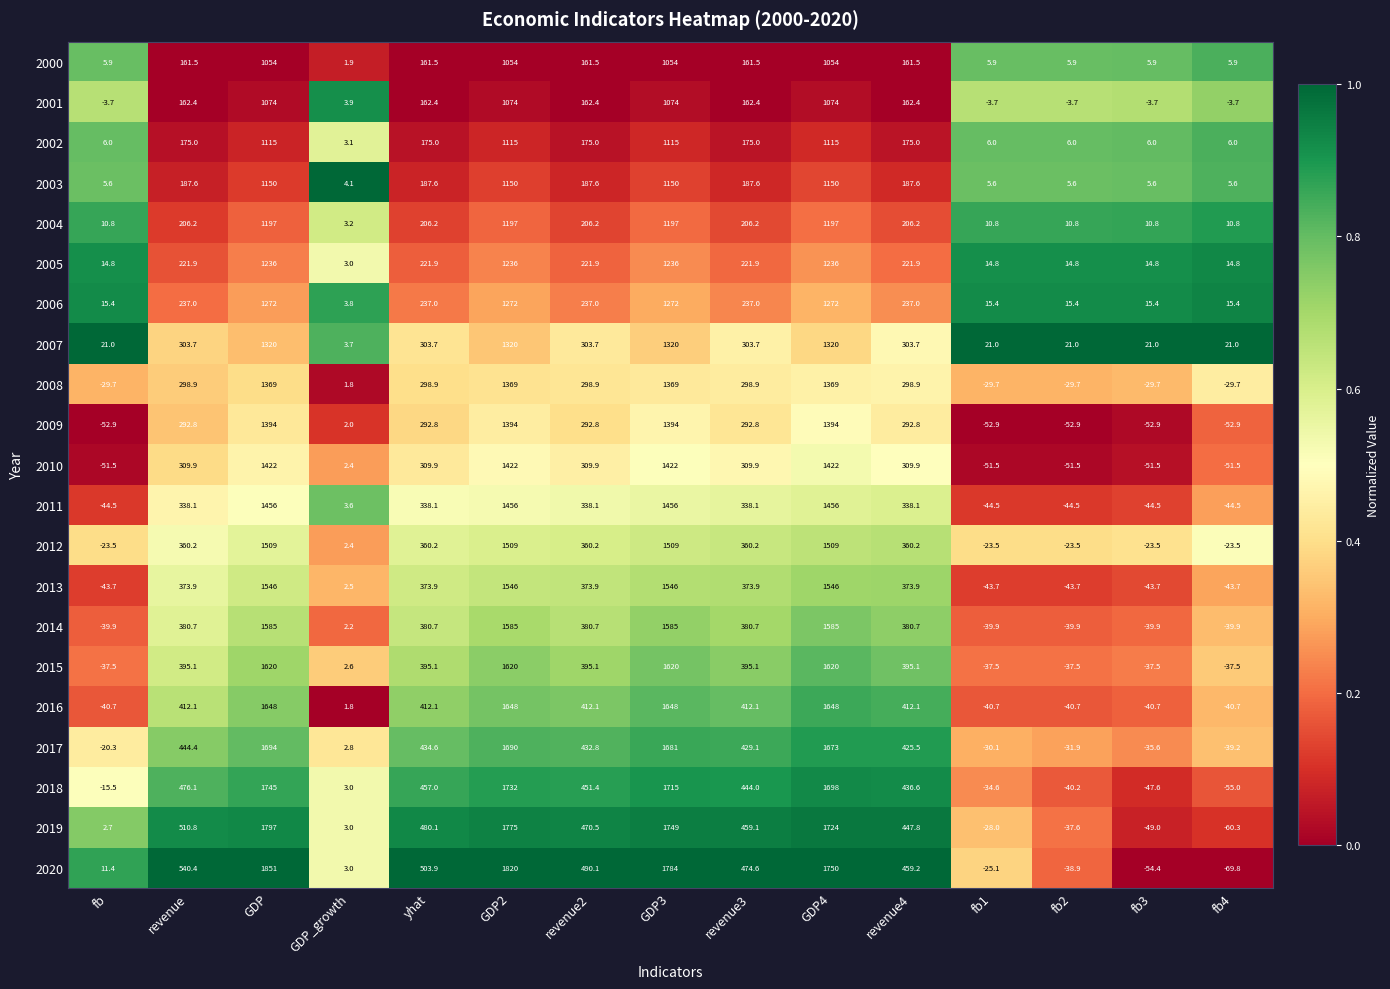

Is it true that 2016 equals 412.1 at revenue4?

True